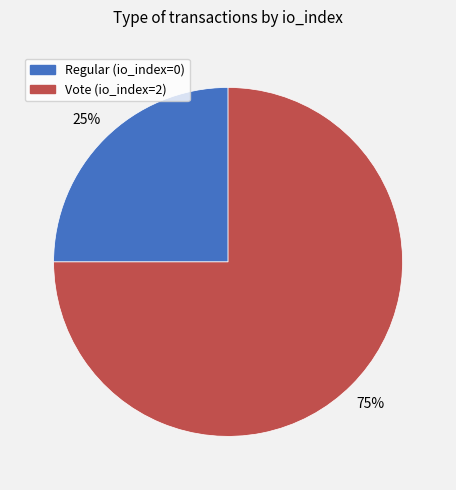

To the nearest percent, what is the average slice percentage?

50%